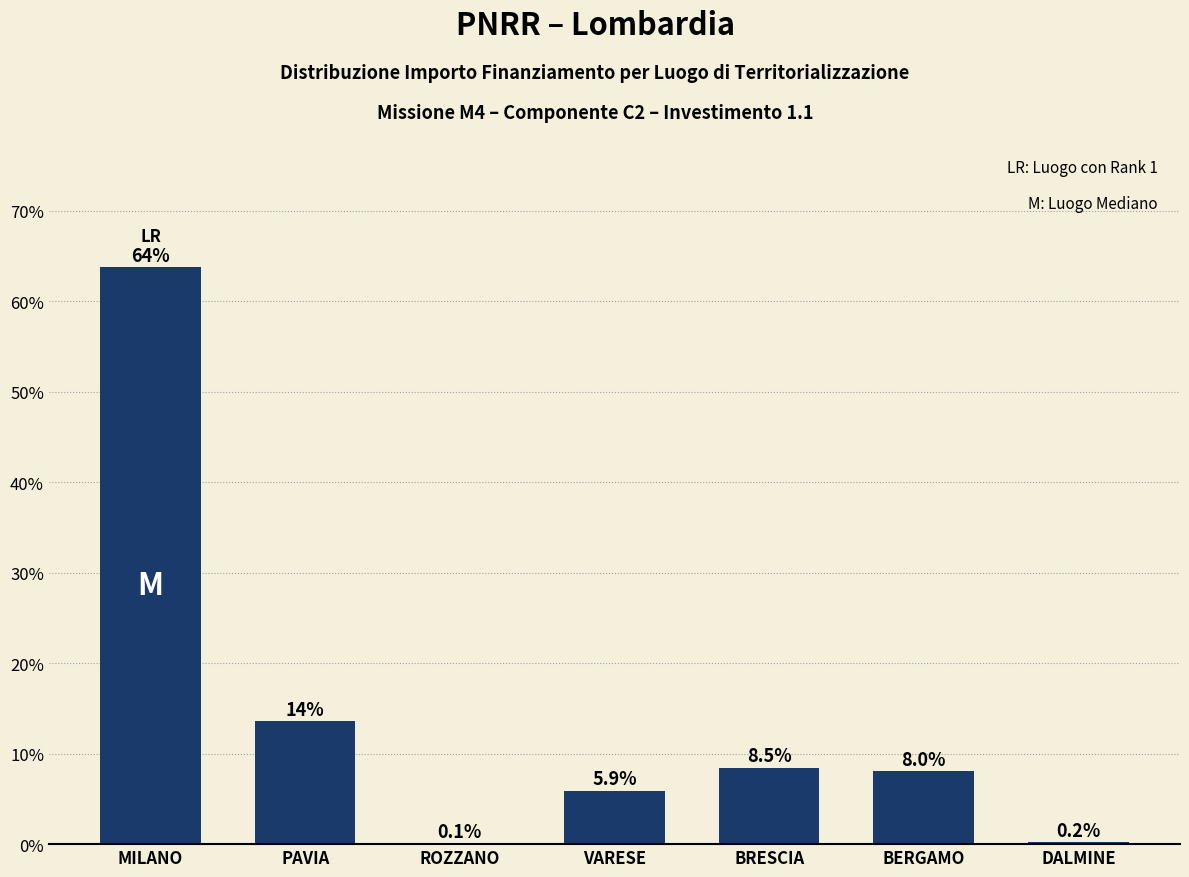

What is the greatest value displayed?

63.8